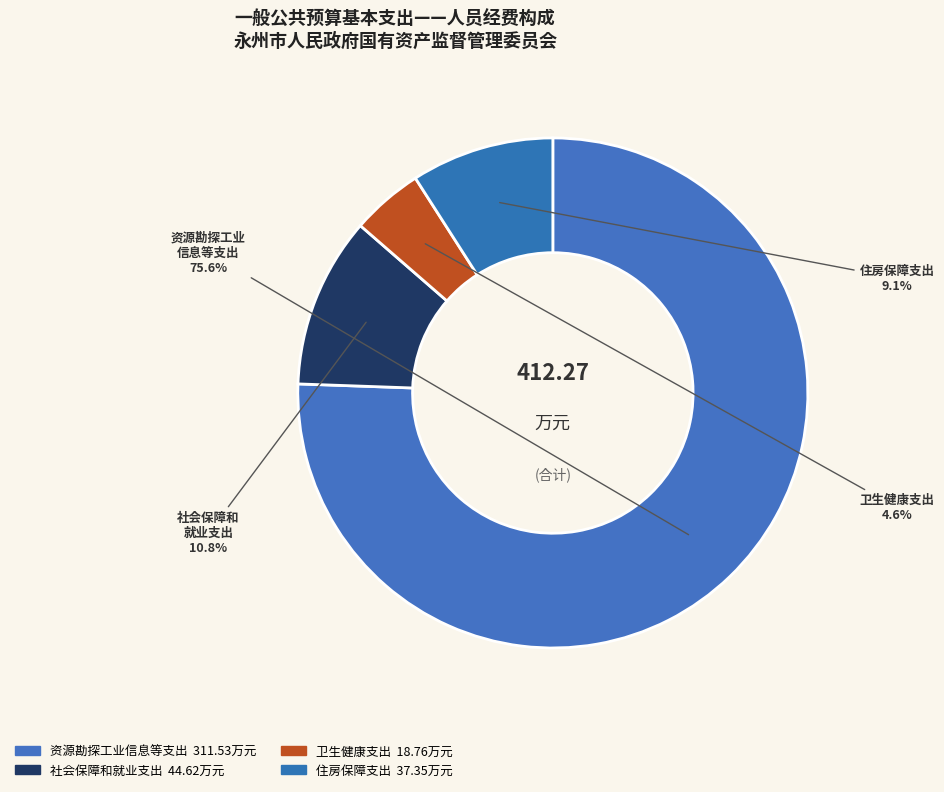

How many segments does this pie chart have?

4